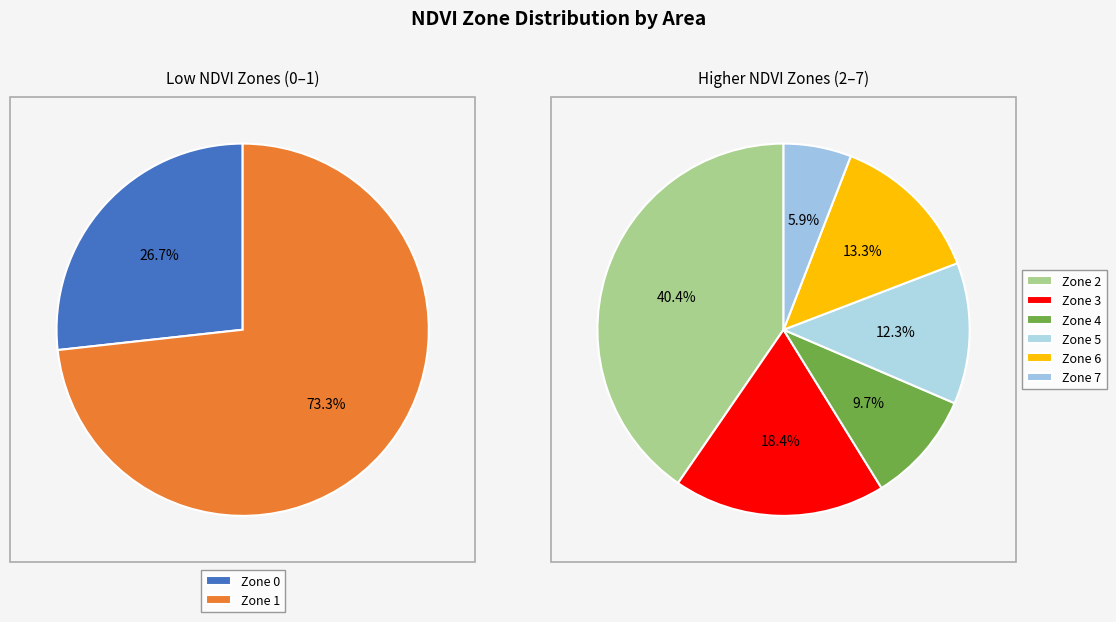

What is the ratio of the value at Zone 2 to the value at Zone 6?

3.0